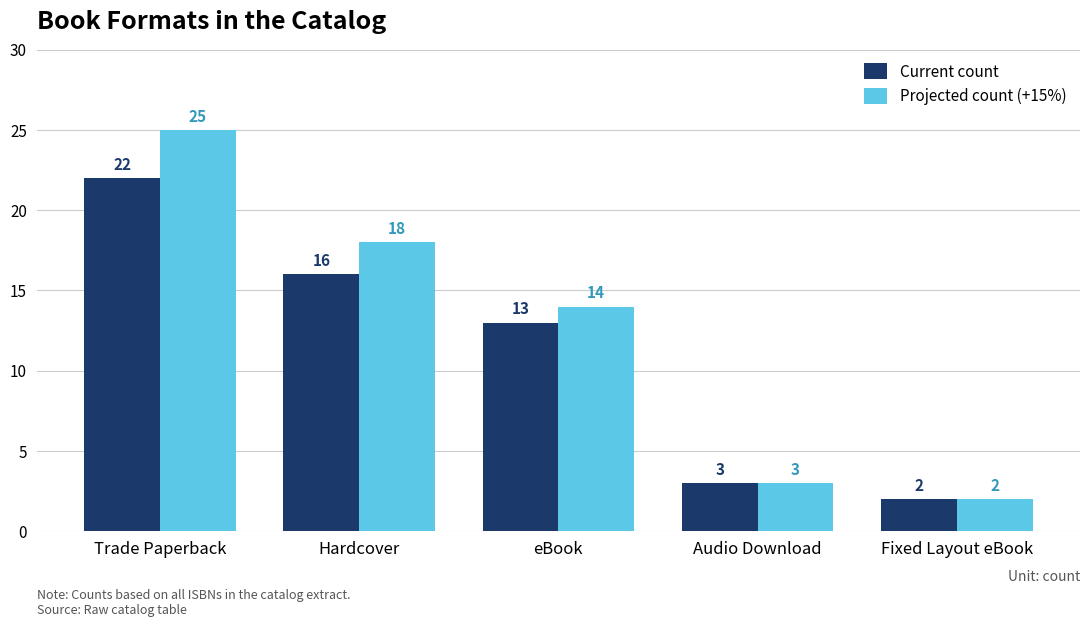

Rank the series by their average value, from highest to lowest.

Projected count (+15%), Current count